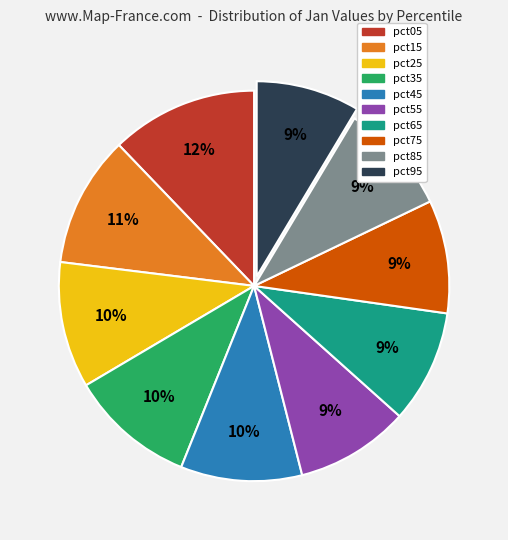

What percentage is the pct15 slice, to the nearest percent?

11%